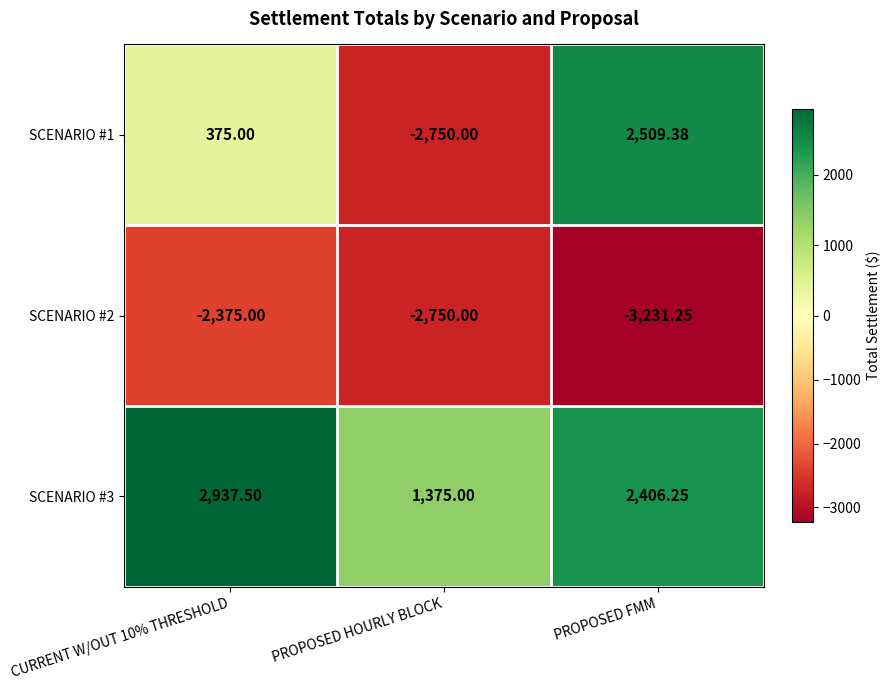

Which category has the lowest value across all series?

PROPOSED FMM